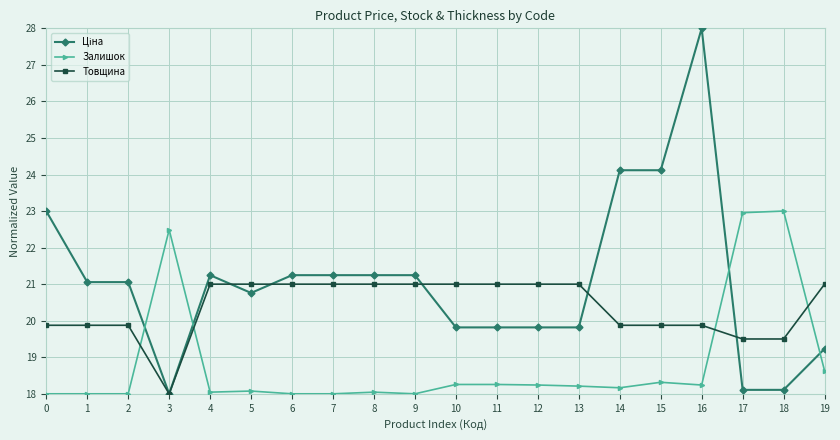

At which category is the sum across all series the highest?

16